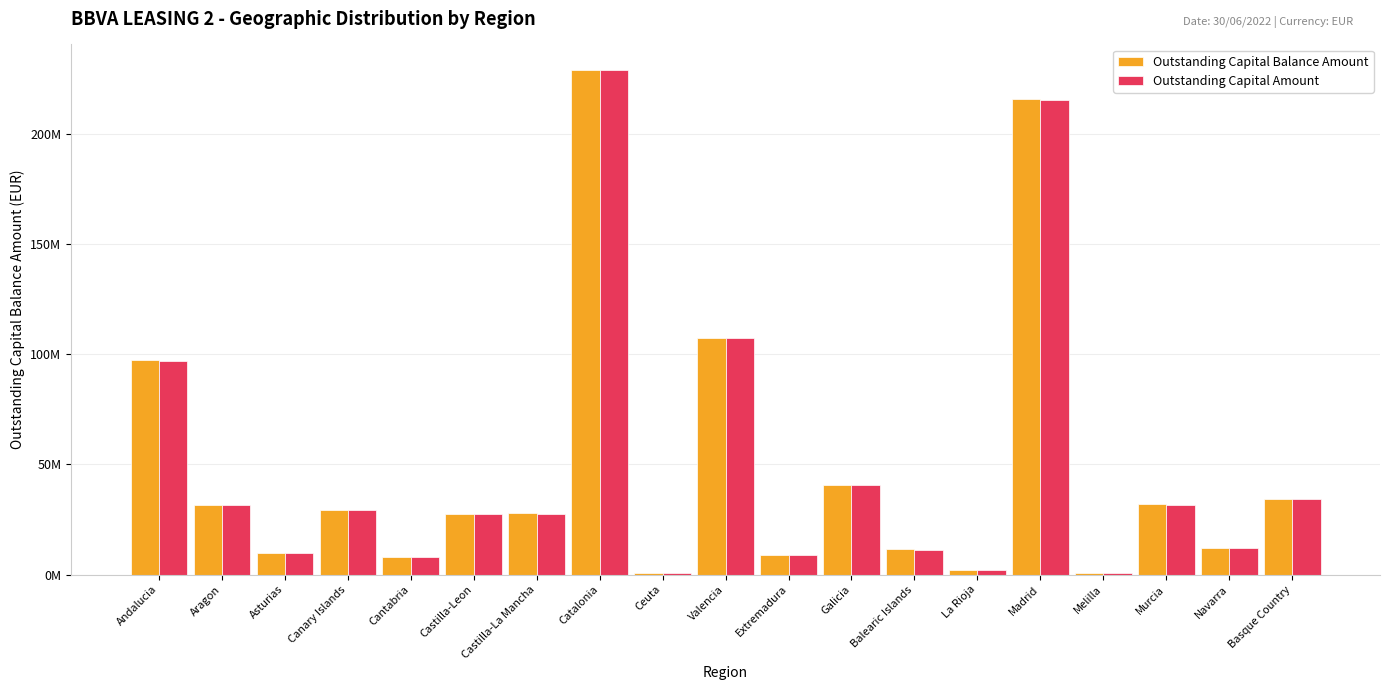

What is the approximate value of Outstanding Capital Balance Amount at Navarra?

11971495.8